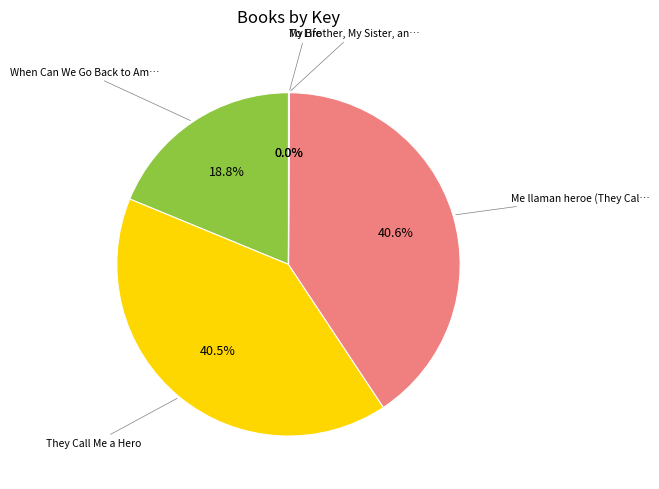

Is there any slice that represents more than half of the pie?

No